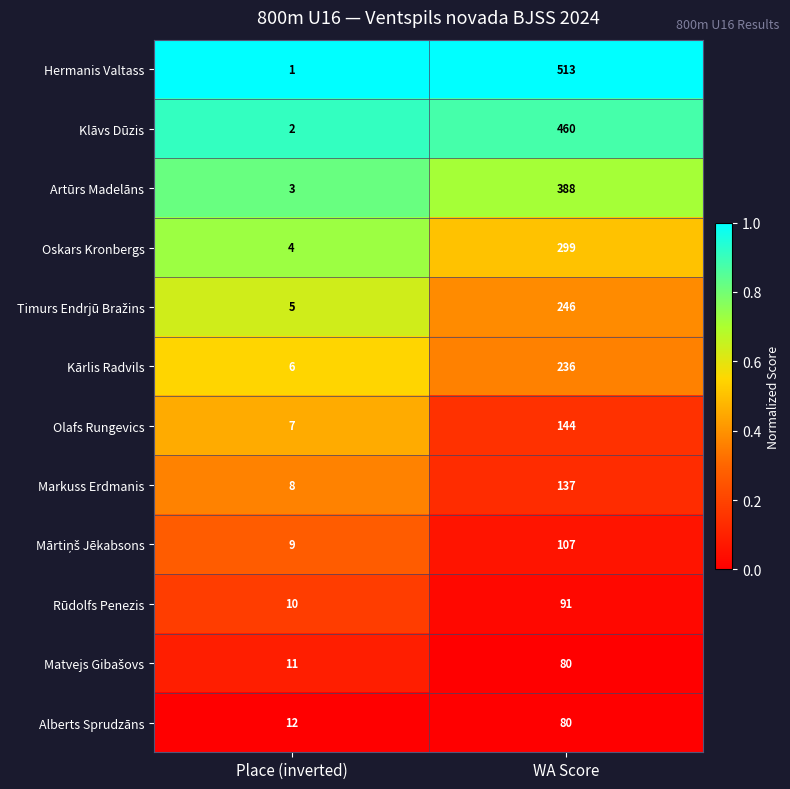

The value of Oskars Kronbergs at WA Score is 299. True or false?

True